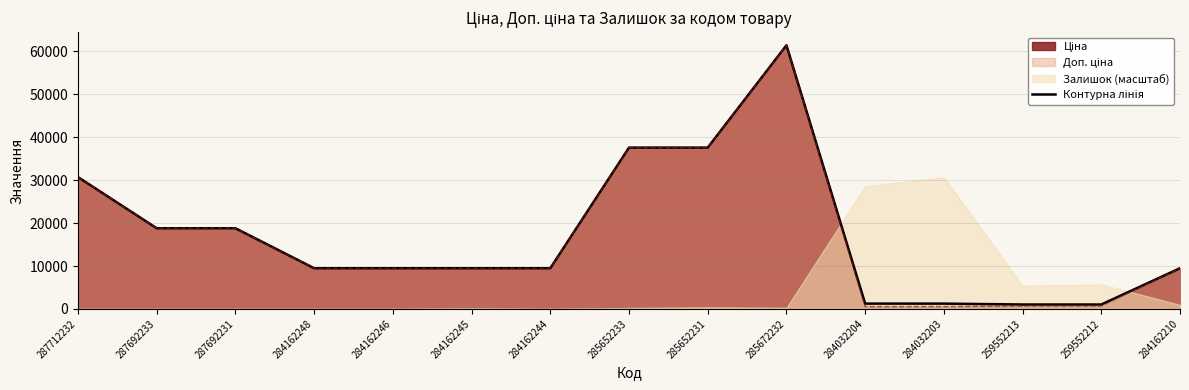

Which category has the lowest value across all series?

259552213